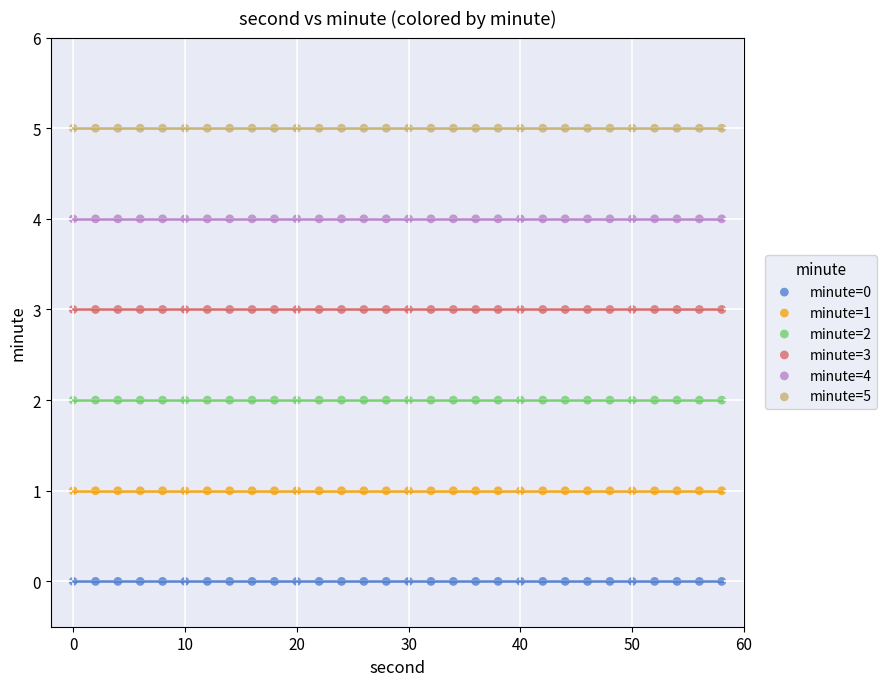

Which series contains the highest Y value?

minute=5